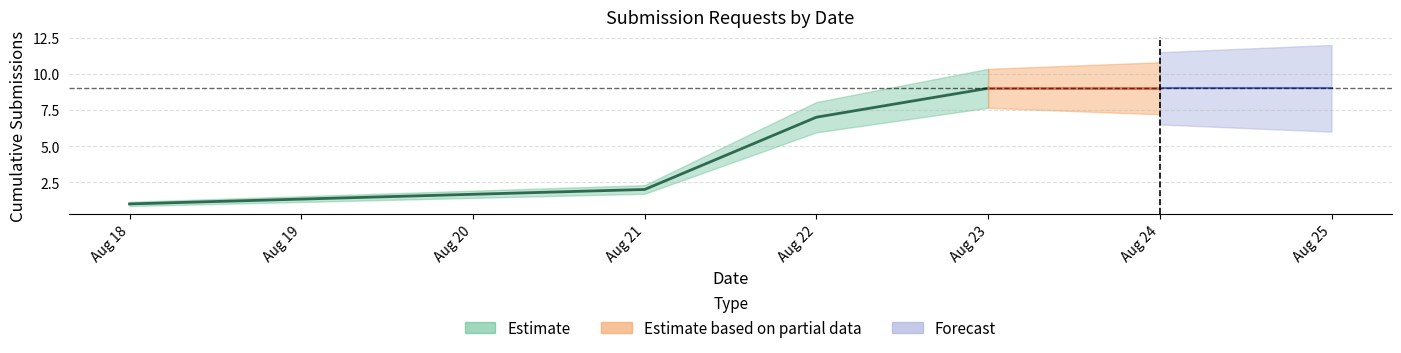

Which label corresponds to the largest value in the chart?

2022-08-23